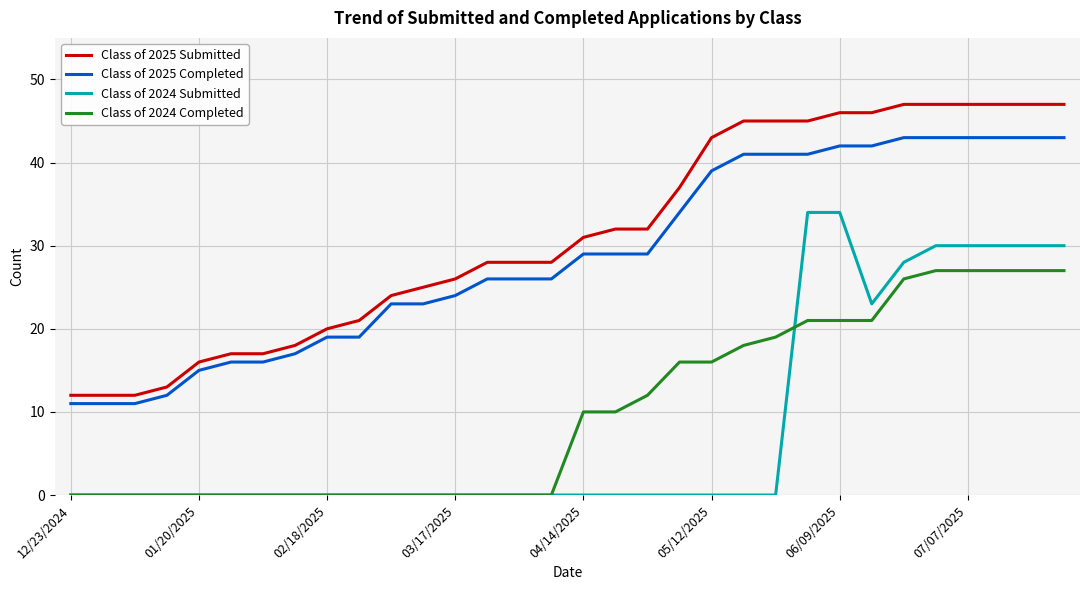

What is the highest value of the Class of 2024 Completed series?

27